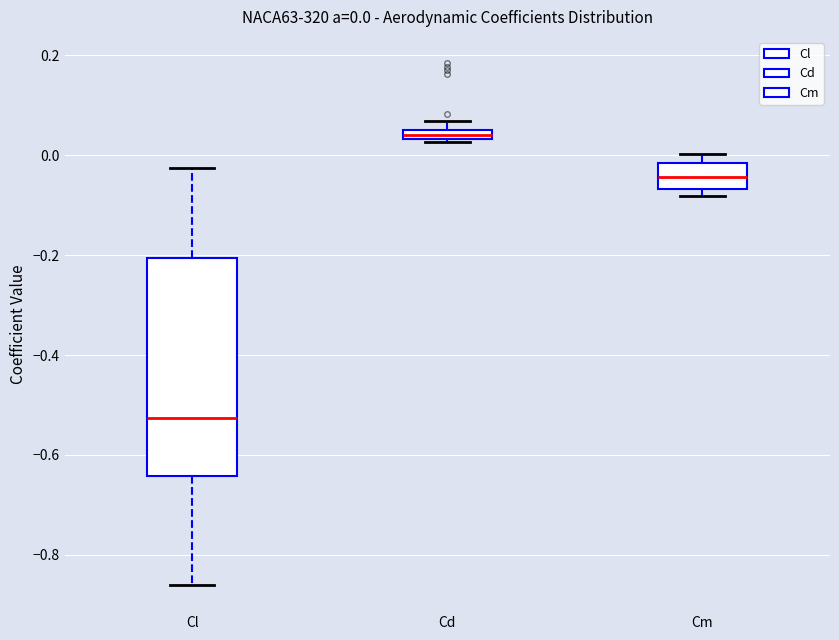

Which box has the lowest median line?

Cl